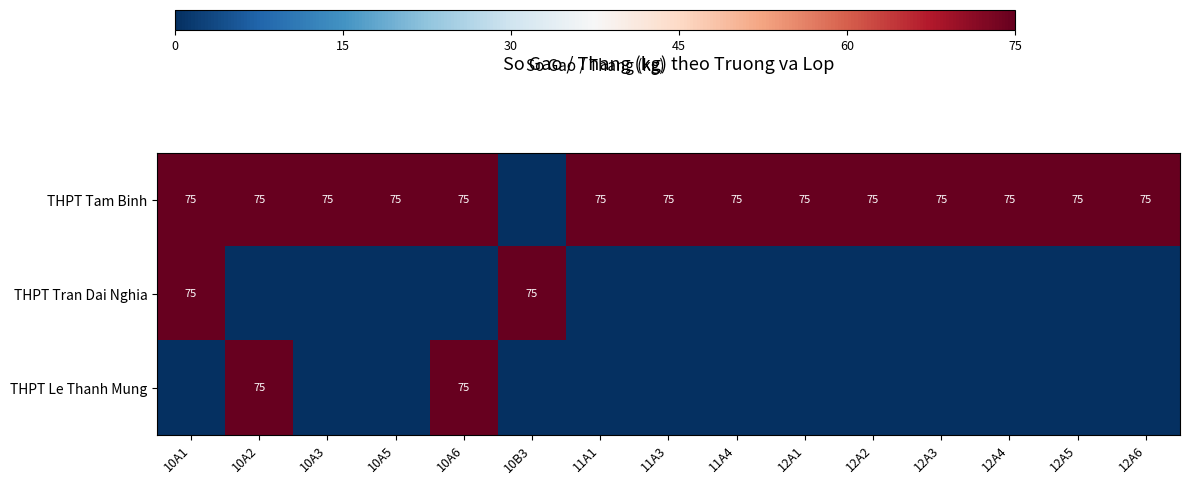

At which category does the chart reach its minimum across all series?

10B3